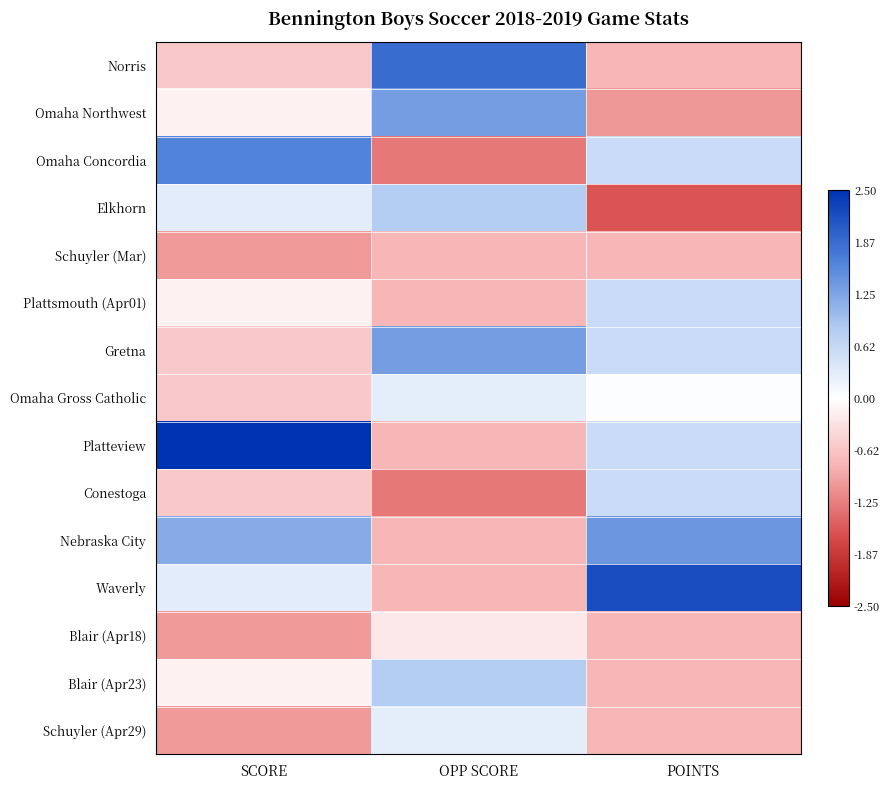

Reading left to right, extract all data points from this chart.

Norris: SCORE=-0.6	OPP SCORE=1.9	POINTS=-0.8
Omaha Northwest: SCORE=-0.1	OPP SCORE=1.3	POINTS=-1.0
Omaha Concordia: SCORE=1.6	OPP SCORE=-1.3	POINTS=0.6
Elkhorn: SCORE=0.3	OPP SCORE=0.8	POINTS=-1.6
Schuyler (Mar): SCORE=-1.0	OPP SCORE=-0.8	POINTS=-0.8
Plattsmouth (Apr01): SCORE=-0.1	OPP SCORE=-0.8	POINTS=0.6
Gretna: SCORE=-0.6	OPP SCORE=1.3	POINTS=0.6
Omaha Gross Catholic: SCORE=-0.6	OPP SCORE=0.3	POINTS=0.0
Platteview: SCORE=2.5	OPP SCORE=-0.8	POINTS=0.6
Conestoga: SCORE=-0.6	OPP SCORE=-1.3	POINTS=0.6
Nebraska City: SCORE=1.2	OPP SCORE=-0.8	POINTS=1.4
Waverly: SCORE=0.3	OPP SCORE=-0.8	POINTS=2.2
Blair (Apr18): SCORE=-1.0	OPP SCORE=-0.2	POINTS=-0.8
Blair (Apr23): SCORE=-0.1	OPP SCORE=0.8	POINTS=-0.8
Schuyler (Apr29): SCORE=-1.0	OPP SCORE=0.3	POINTS=-0.8